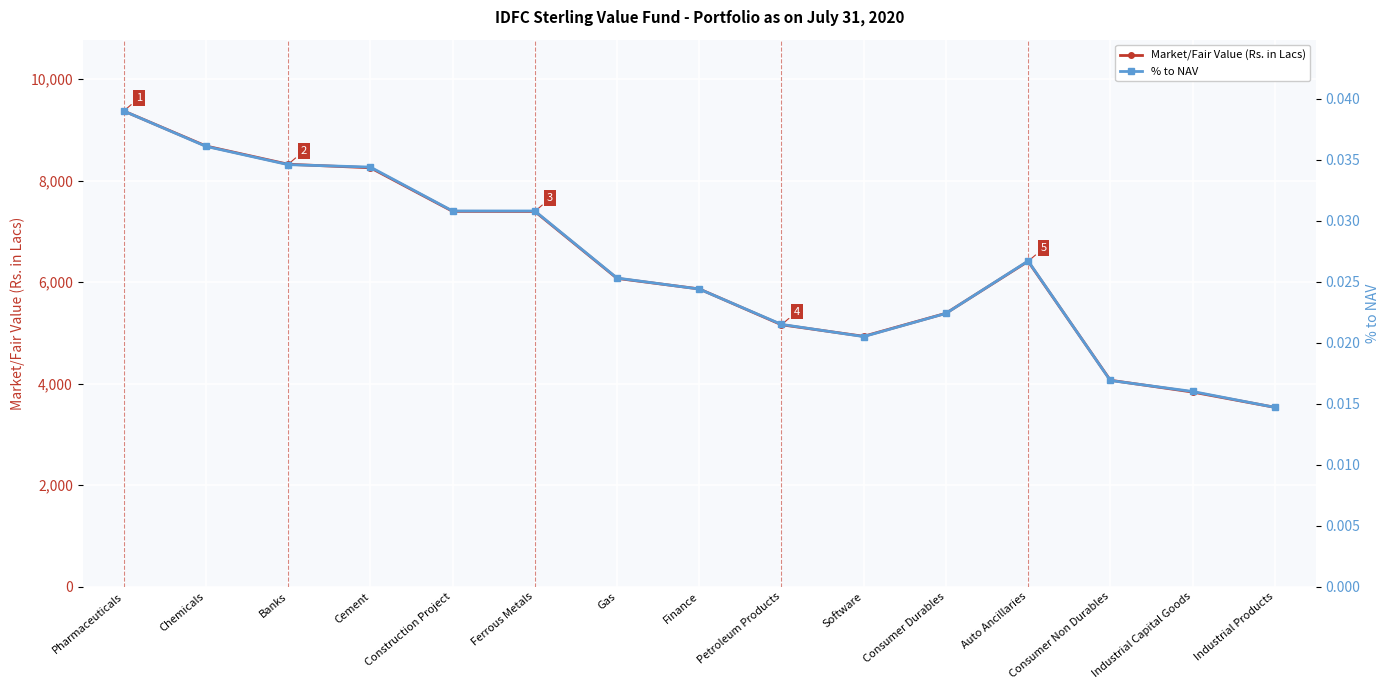

How many categories are shown in the chart?

15